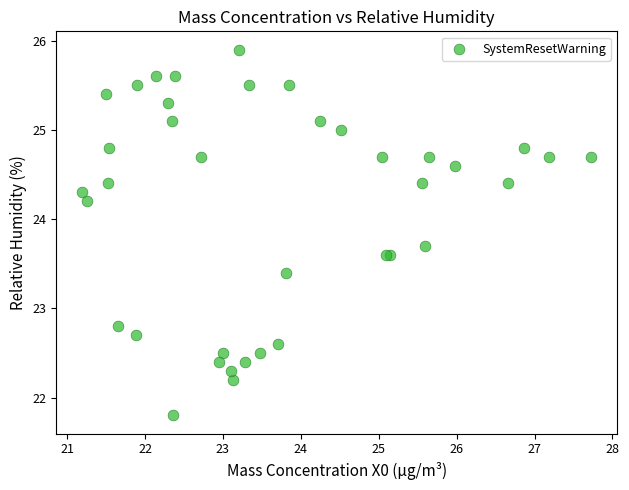

What Y value in the scatter plot is closest to 23?

22.8